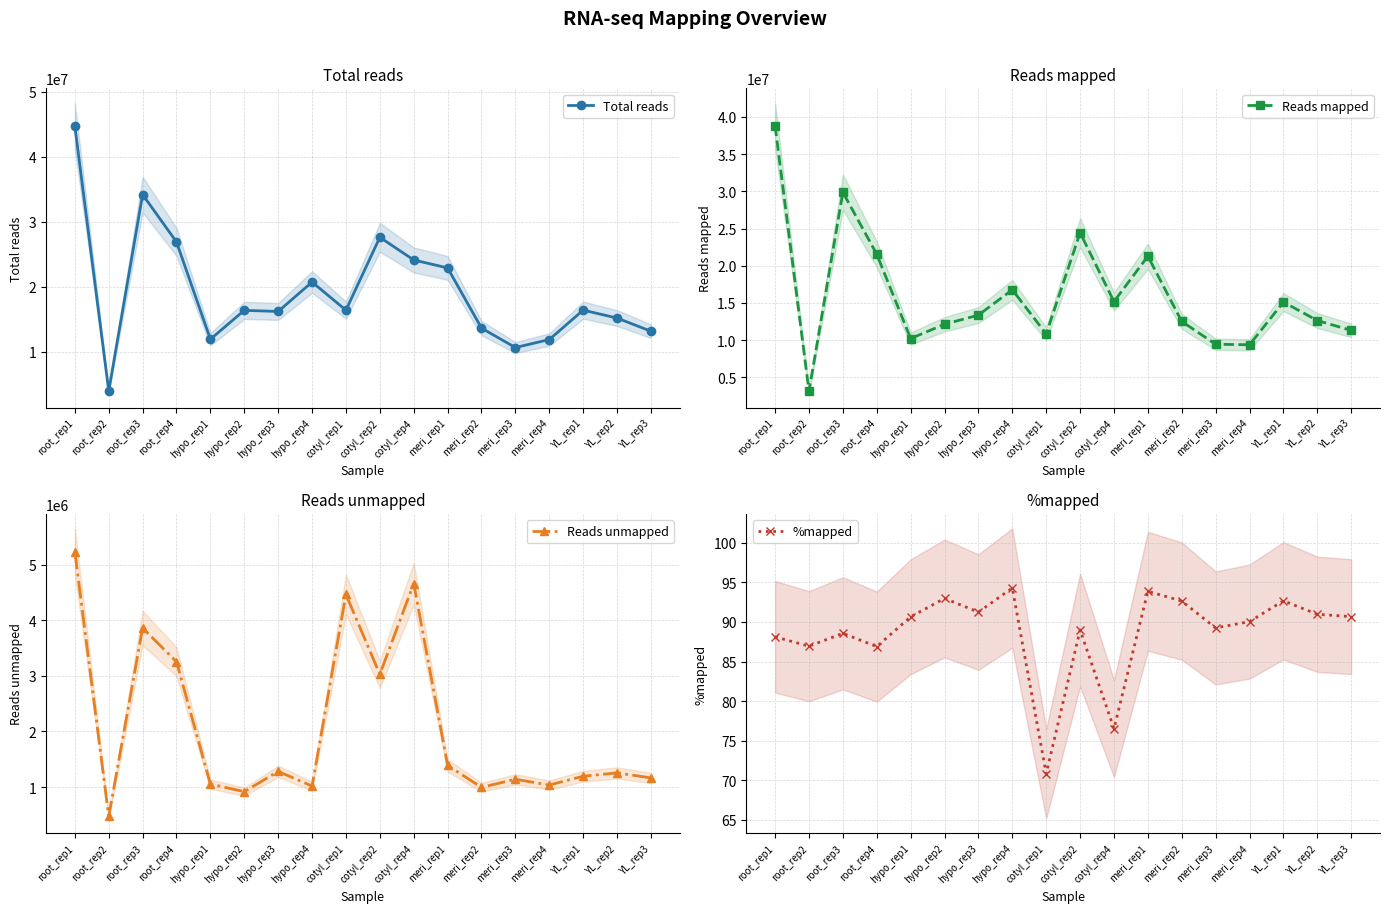

The value of Reads unmapped at root_rep1 is 5232040.0. True or false?

True